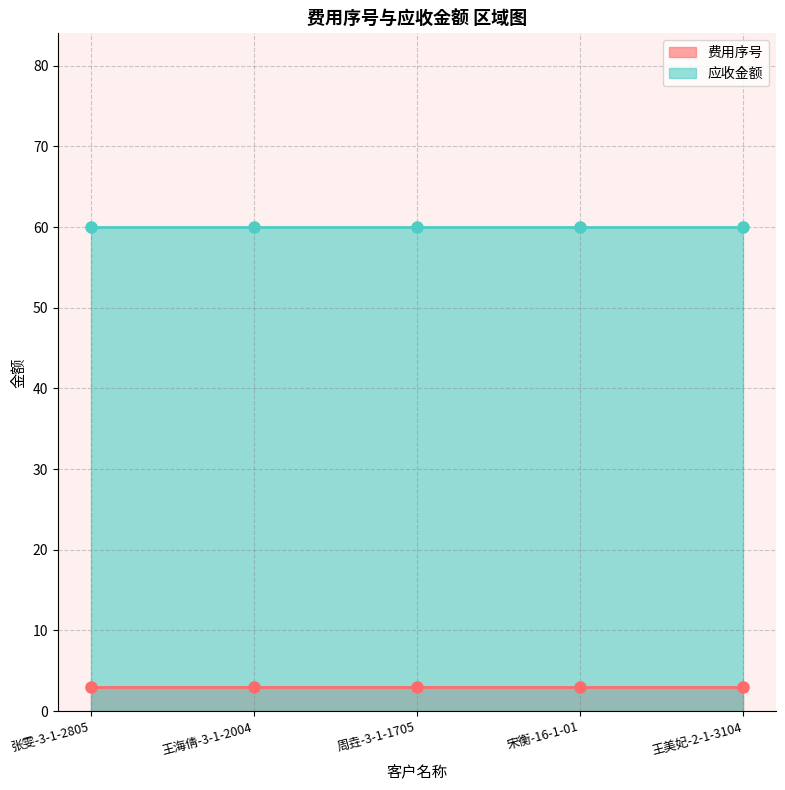

Reading right to left, extract all data points from this chart.

费用序号 折线: 王美妃-2-1-3104=3	宋衡-16-1-01=3	周垚-3-1-1705=3	王海倩-3-1-2004=3	张雯-3-1-2805=3
应收金额 折线: 王美妃-2-1-3104=60	宋衡-16-1-01=60	周垚-3-1-1705=60	王海倩-3-1-2004=60	张雯-3-1-2805=60